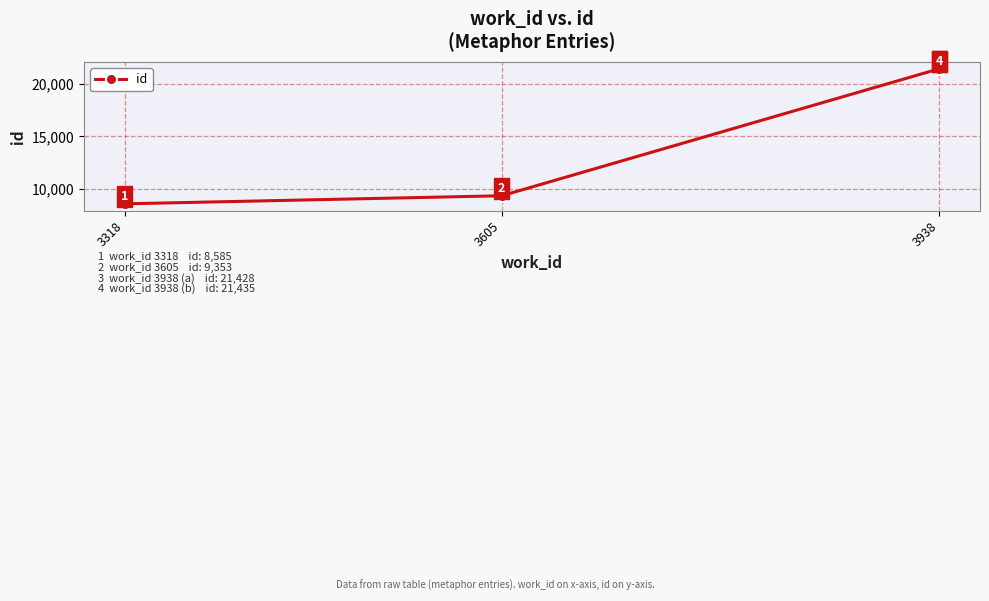

True or false: the data has more than 2 interior local peaks.

False